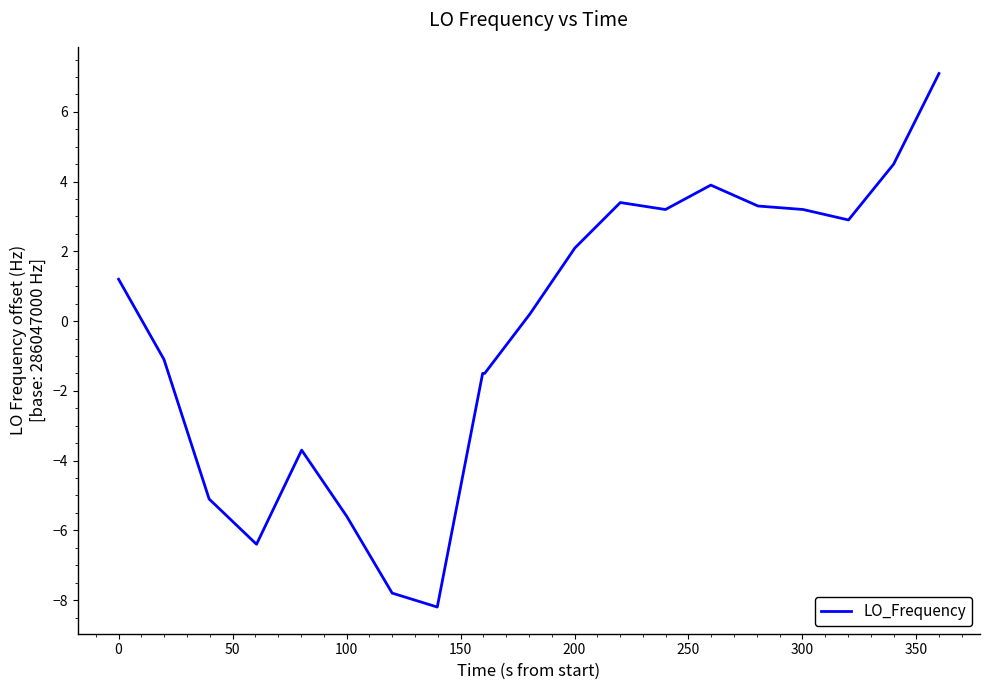

What is the greatest value displayed?

7.1